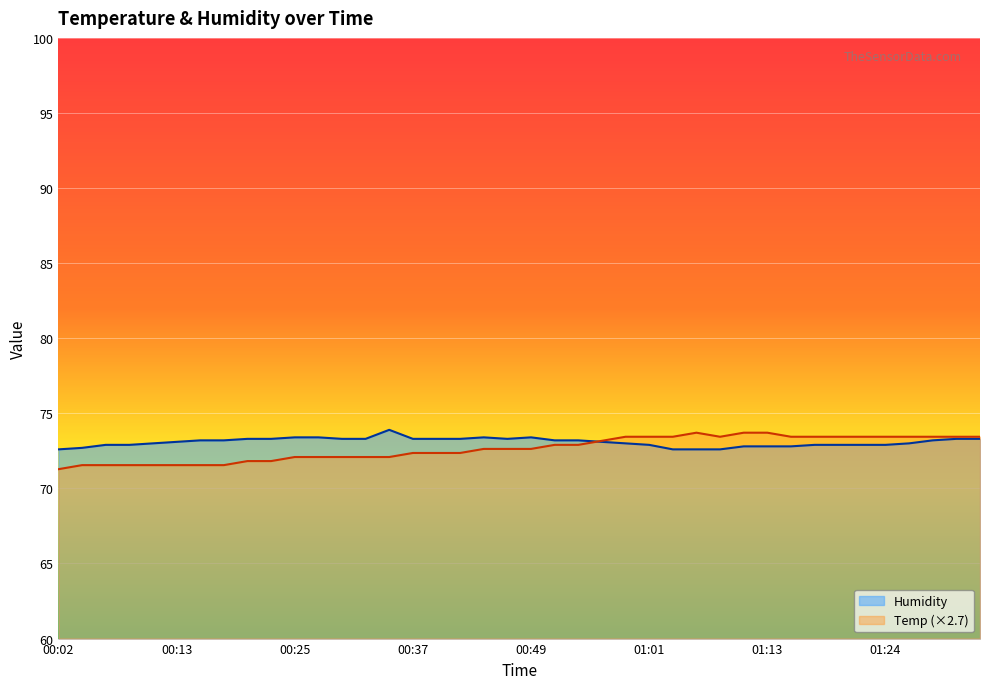

In Temp, how many points are lower than both neighbors (excluding endpoints)?

1